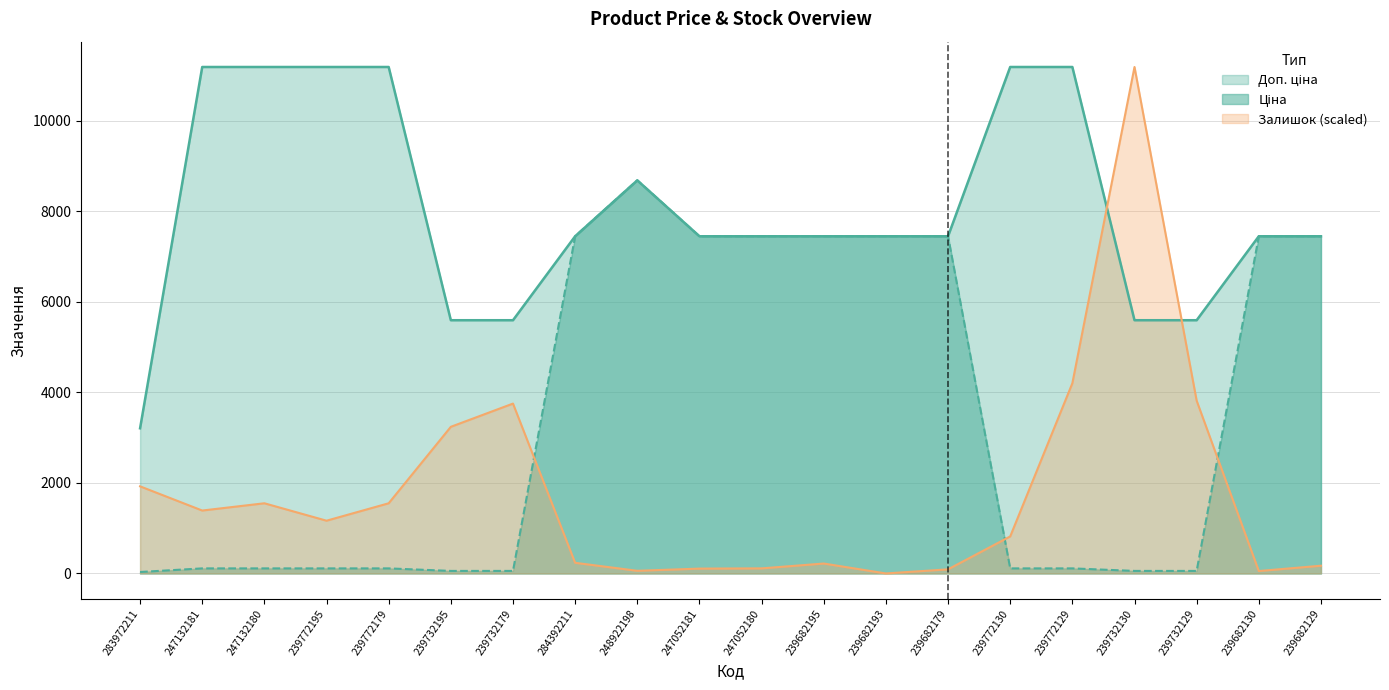

At which category does Залишок reach its first local peak?

247132180